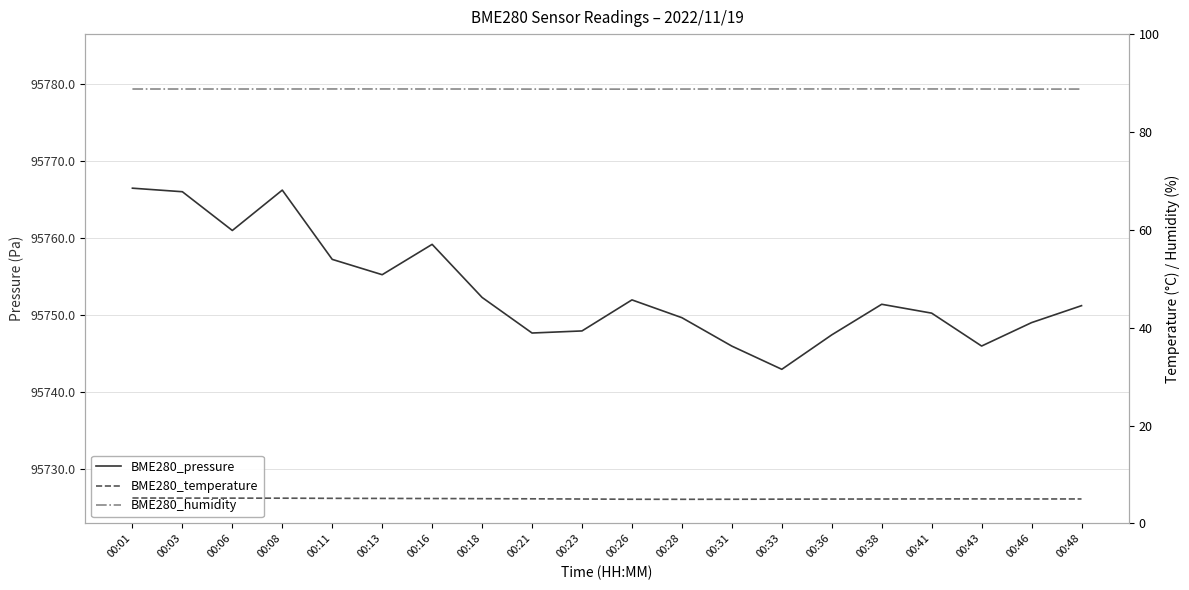

Does the chart have visible grid lines?

Yes